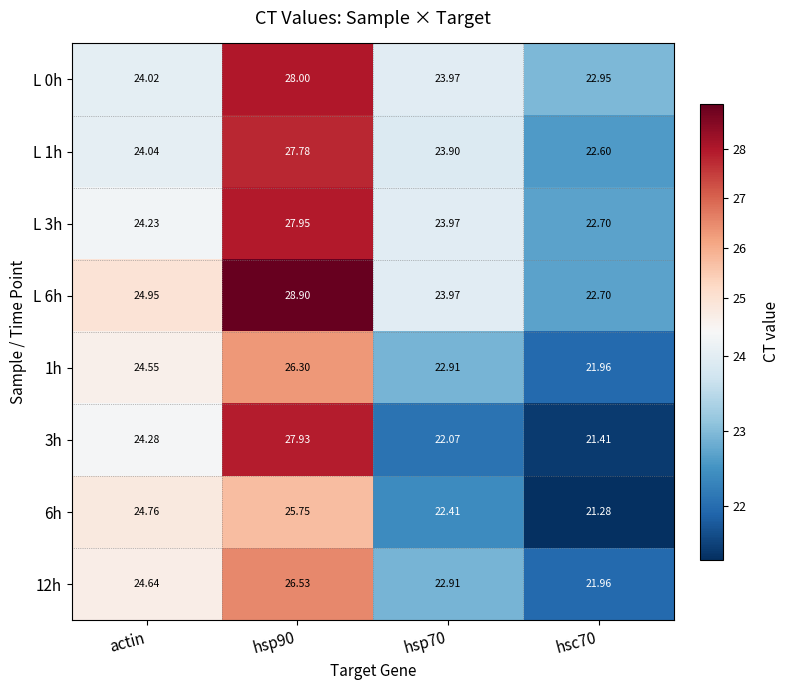

At which label does L 1h first exceed 24?

actin